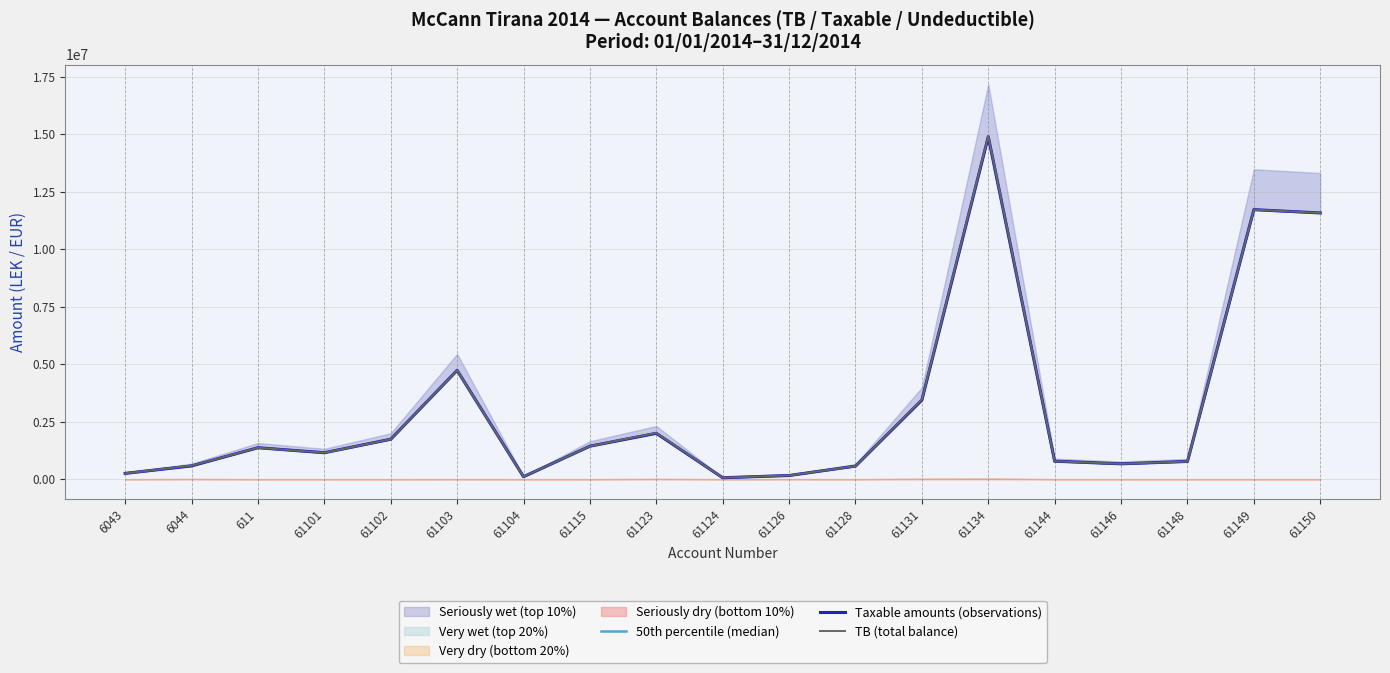

Read the TB (total balance) value at 61102.

1735151.5